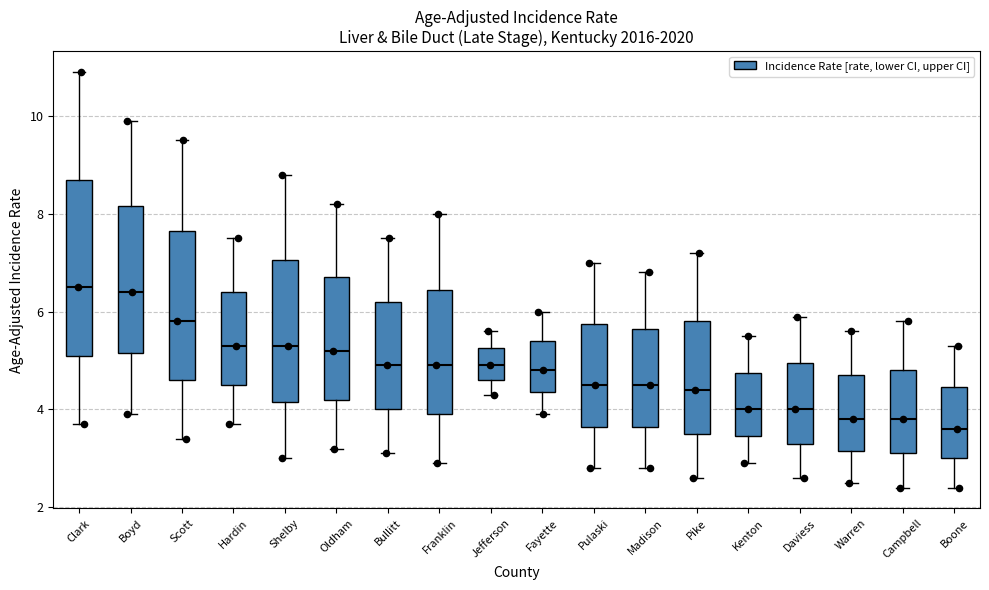

Which box is the tallest, from its lower edge to its upper edge?

Clark